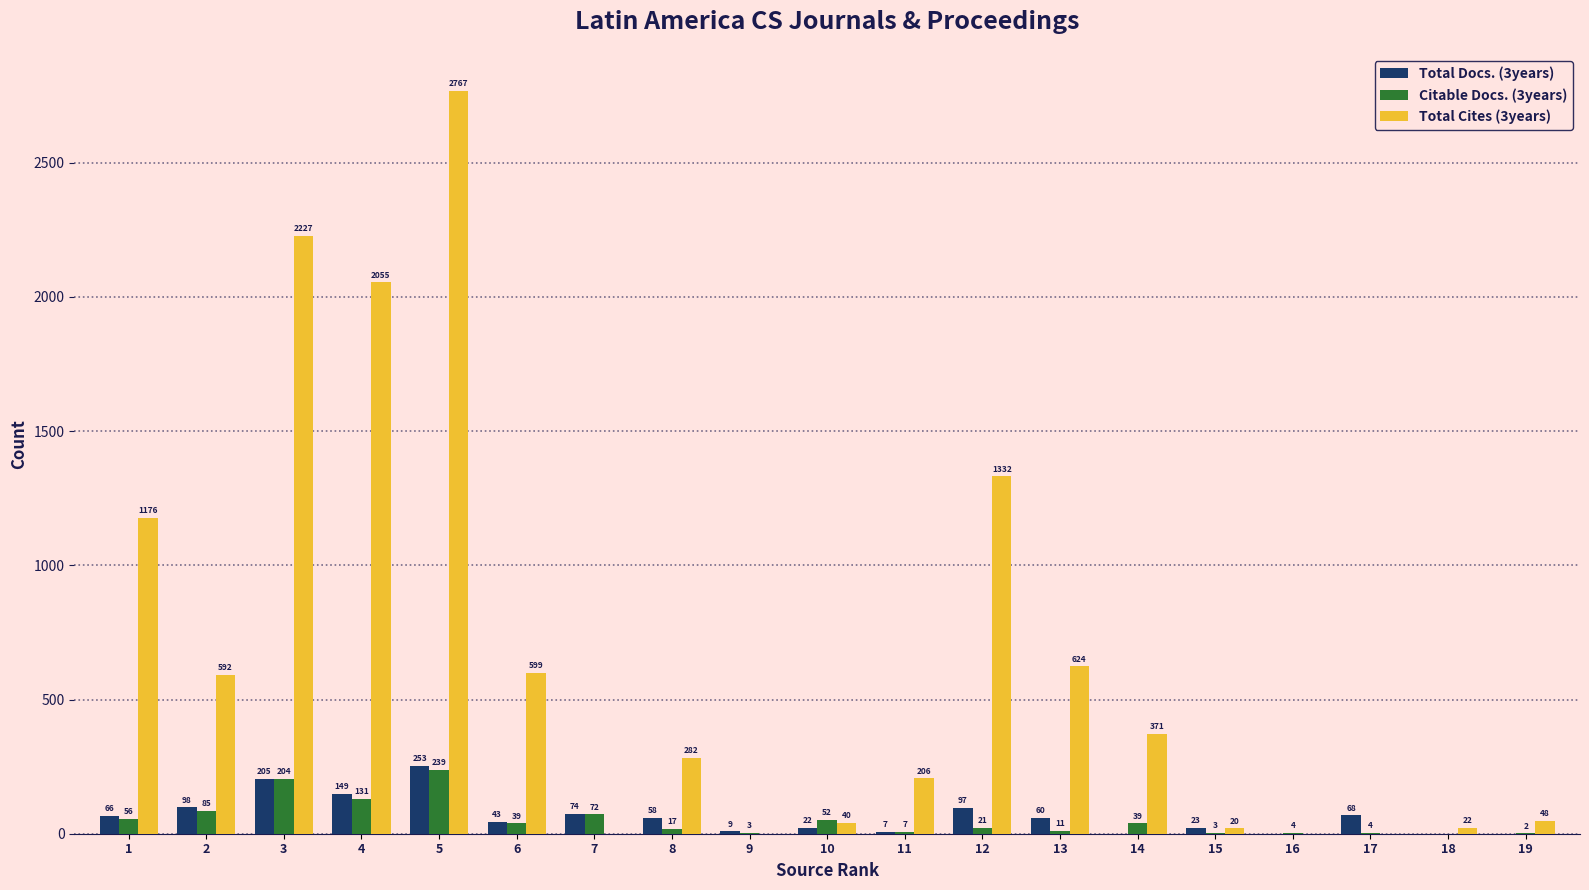

What is the approximate value of Citable Docs. (3years) at 2, to the nearest 50?

100